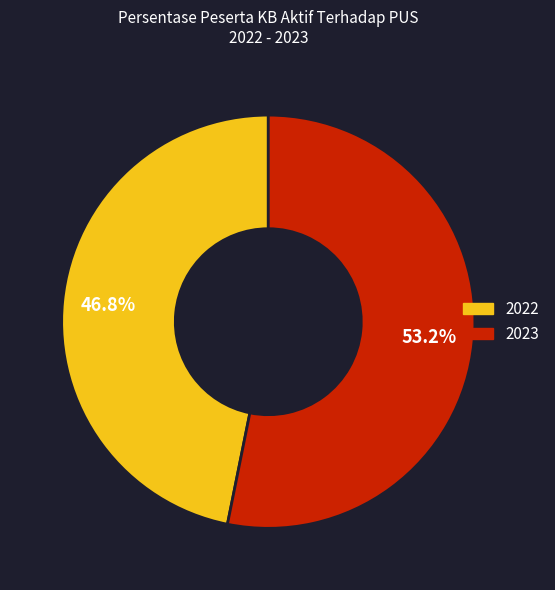

How many segments does this pie chart have?

2